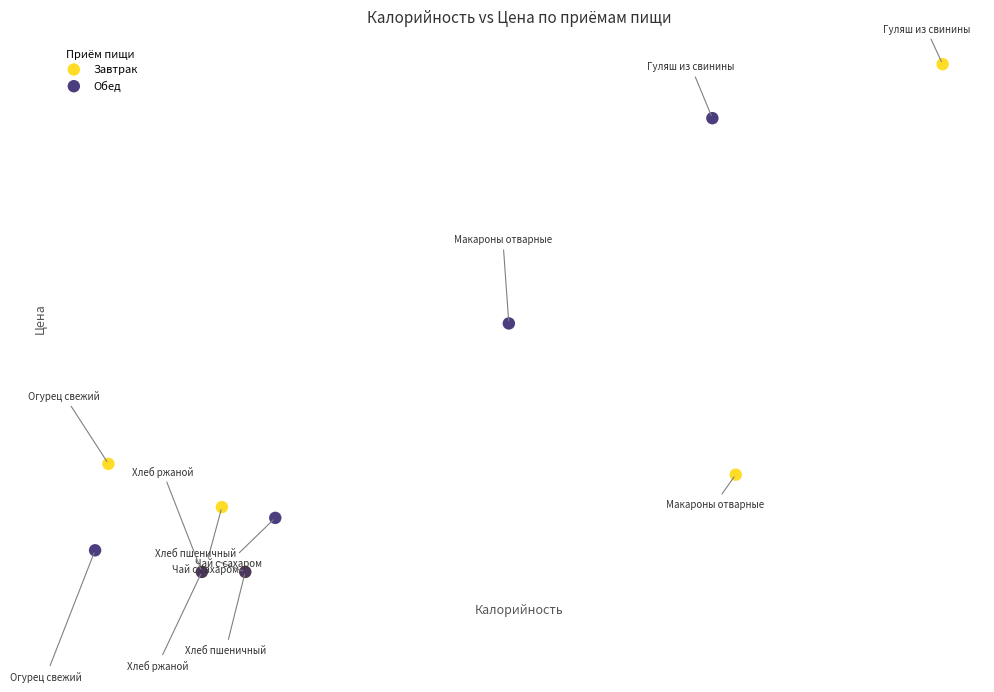

What are all the series names shown in the legend?

Завтрак, Обед